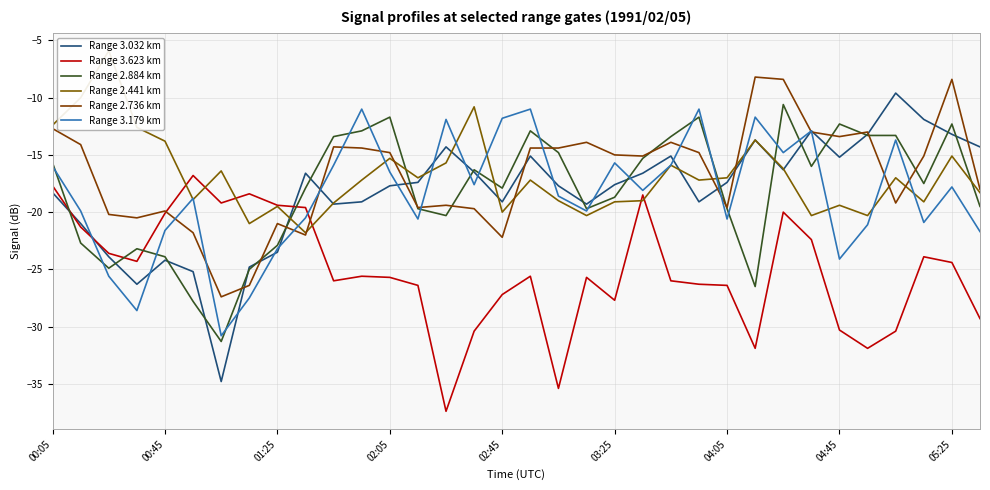

Does the chart display data point markers on the line(s)?

No